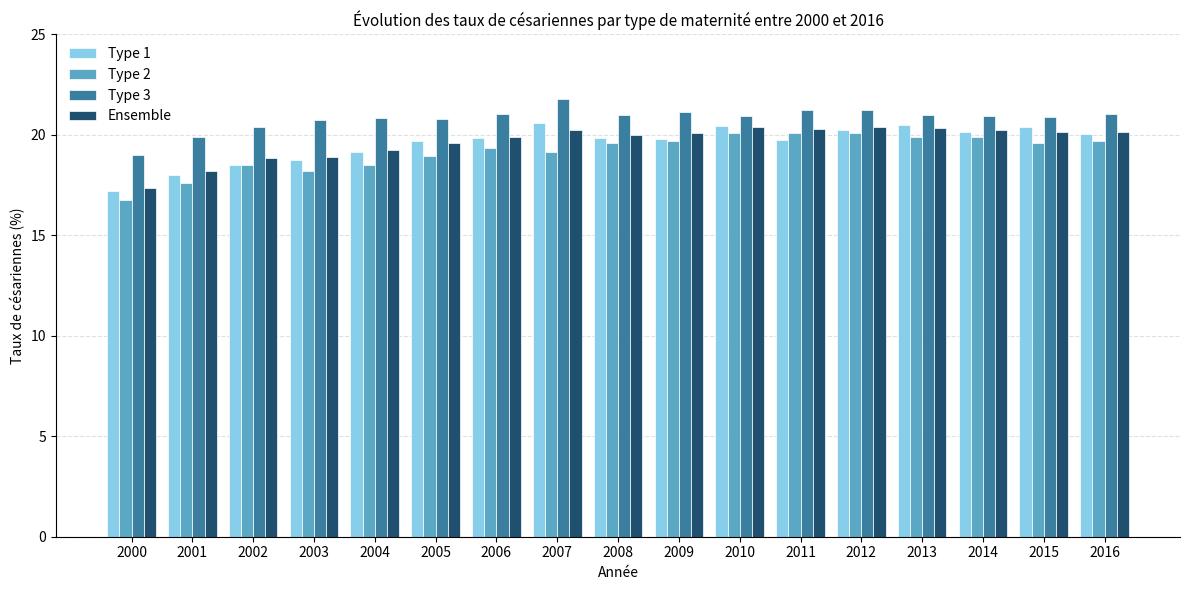

At which label does Type 1 reach its minimum?

2000